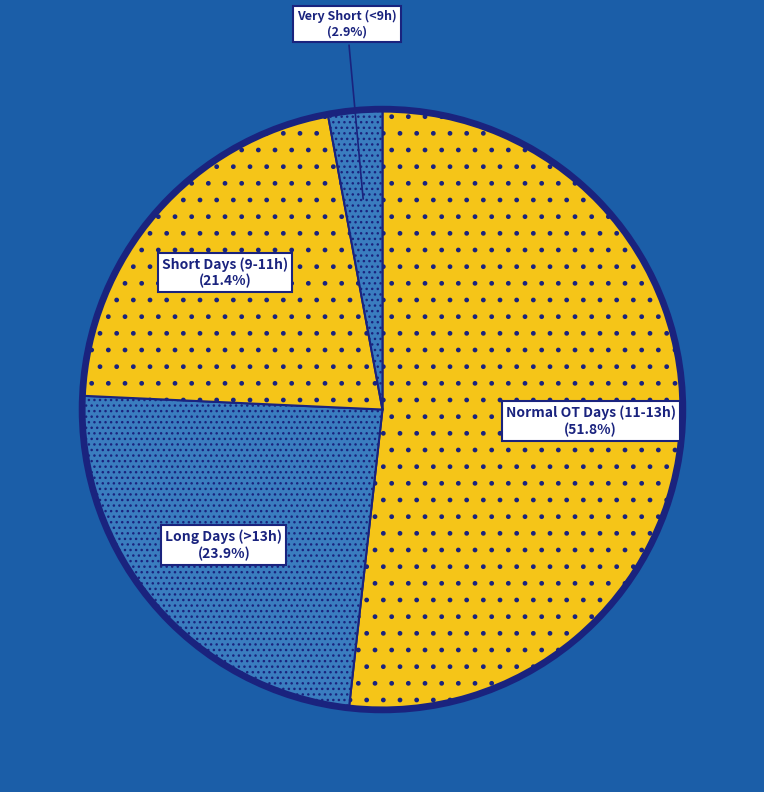

Count the number of slices in the pie.

4